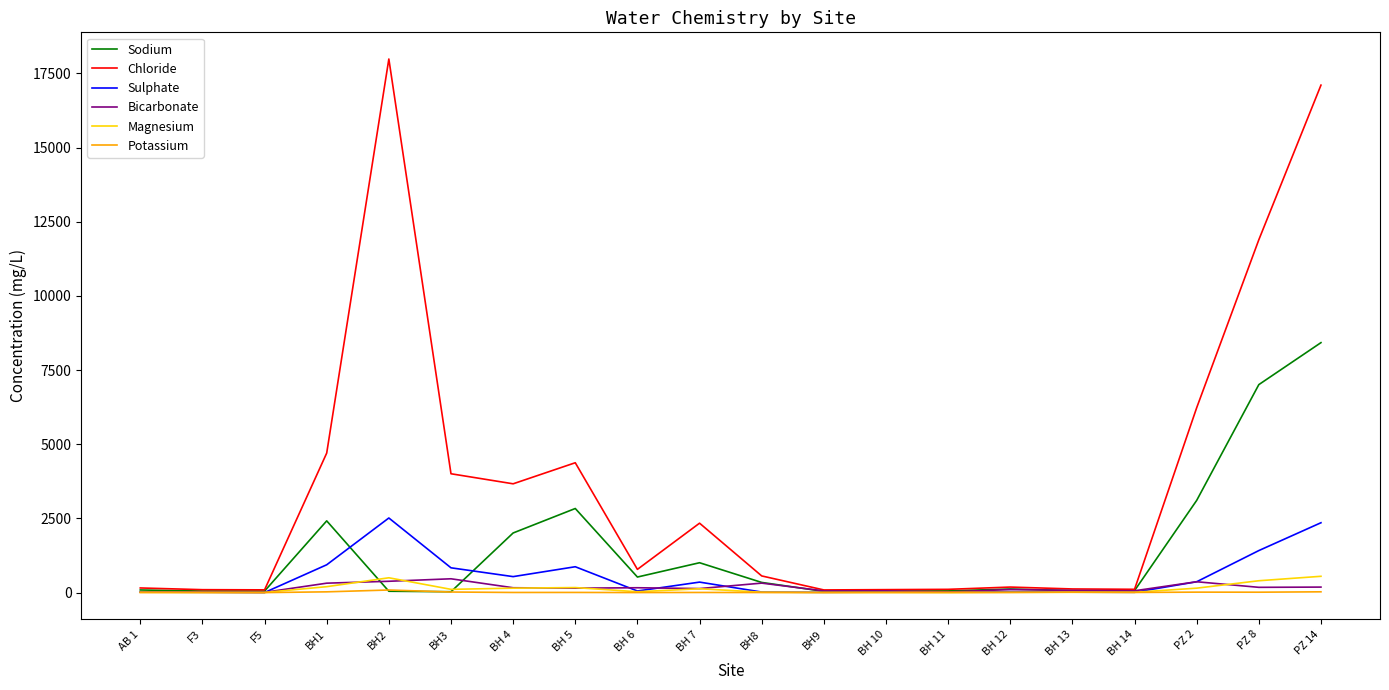

Which series has the widest spread of values?

Chloride